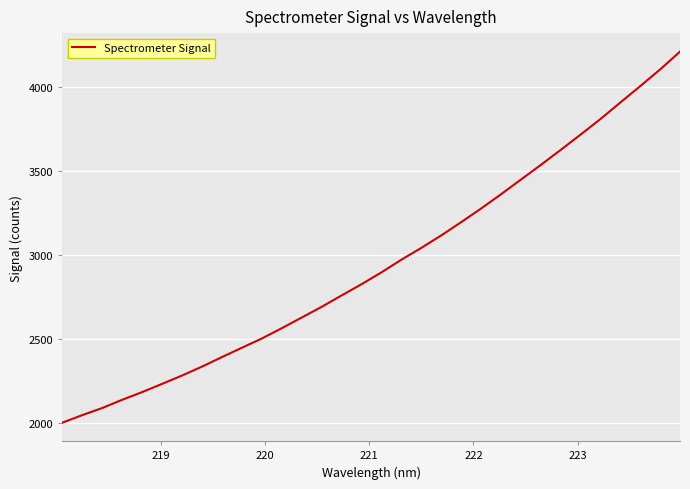

What is the maximum value shown in the chart?

4208.9